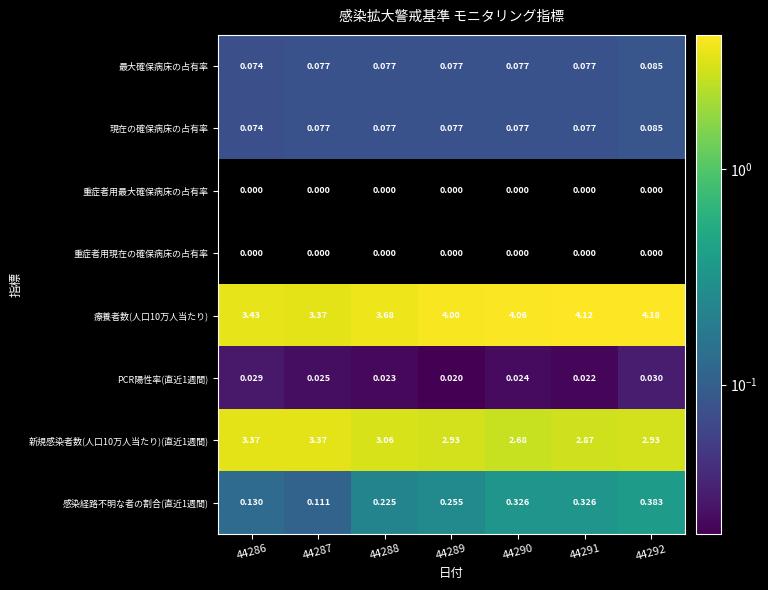

Is the value of PCR陽性率(直近1週間) at 44287 greater than the value of 感染経路不明な者の割合(直近1週間) at 44287?

No